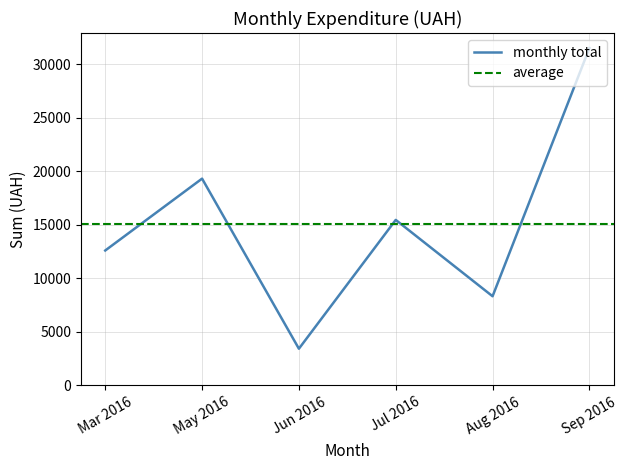

The value of monthly total at Mar 2016 is 17352.8. True or false?

False